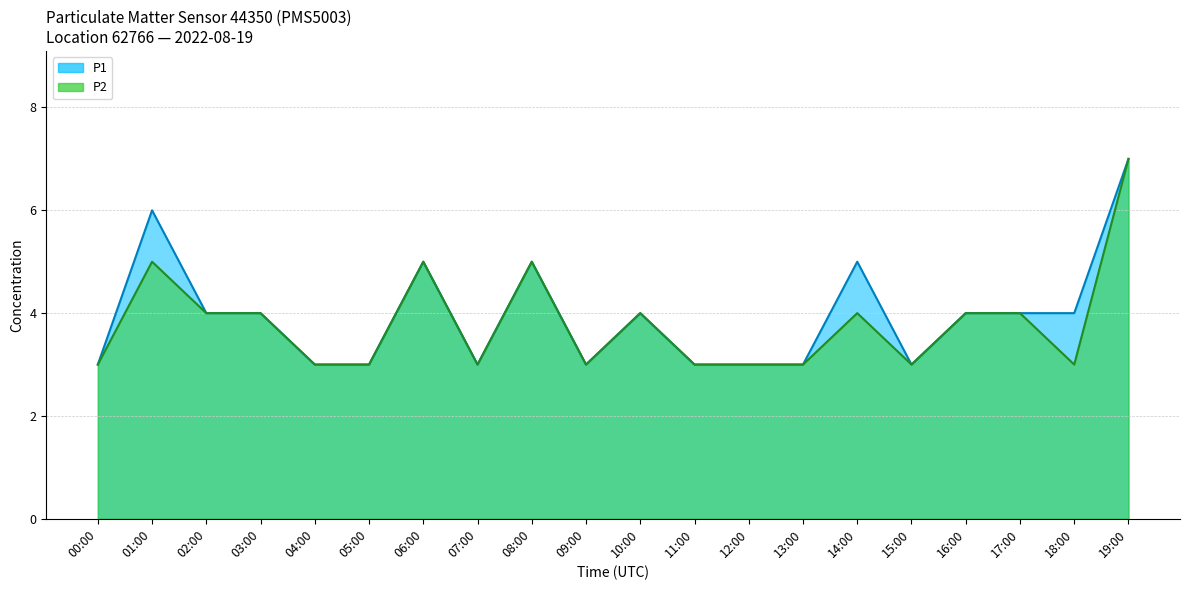

Reading right to left, list all the values displayed in this chart.

P1: 7	4	4	4	3	5	3	3	3	4	3	5	3	5	3	3	4	4	6	3
P2: 7	3	4	4	3	4	3	3	3	4	3	5	3	5	3	3	4	4	5	3